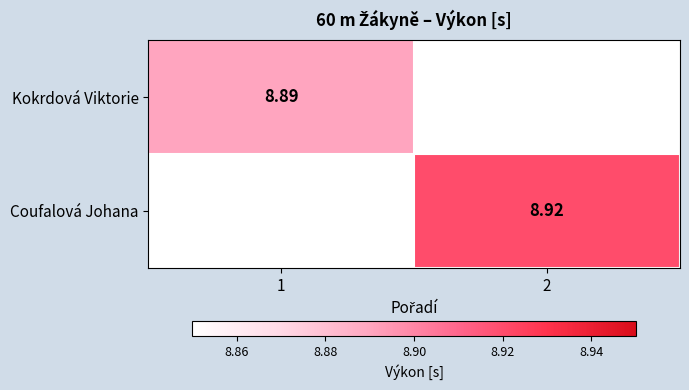

Is the value of Coufalová Johana at 2 greater than the value of Kokrdová Viktorie at 1?

Yes